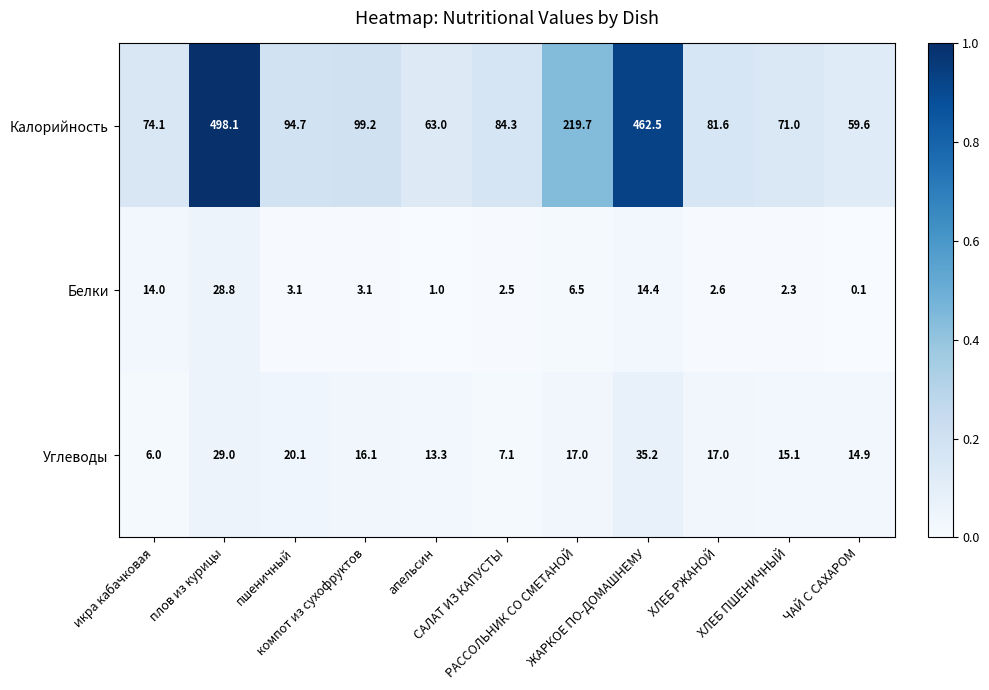

What is the average value of the Белки series?

7.1